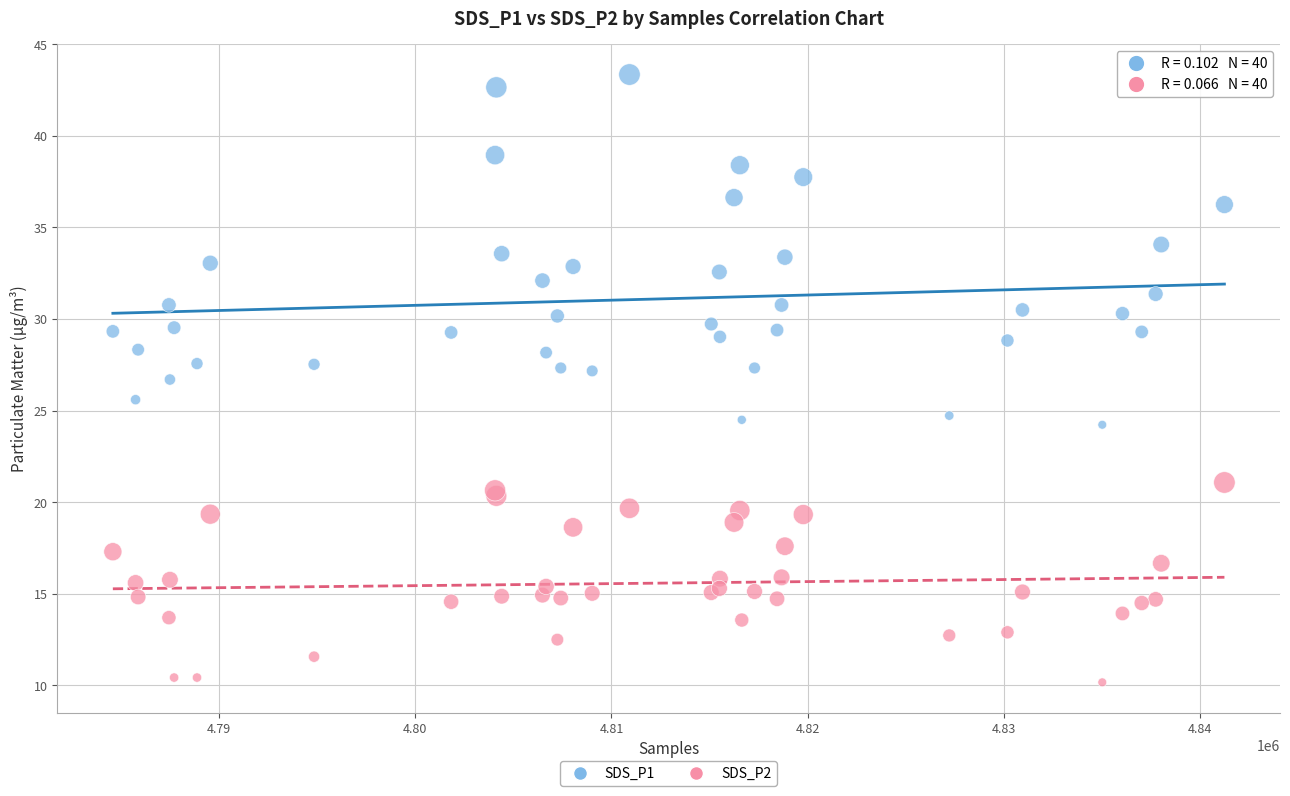

Which series contains the lowest Y value?

SDS_P2